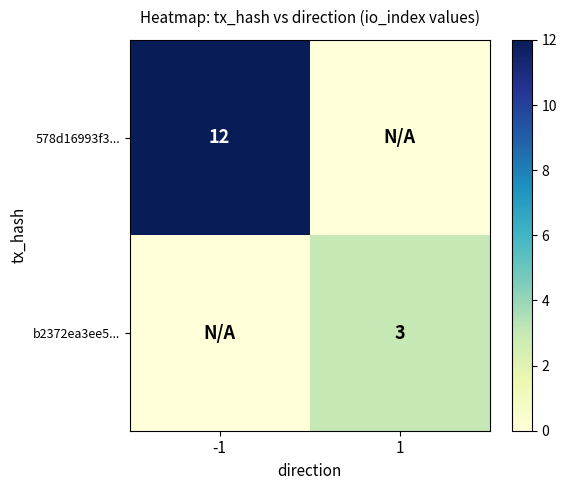

Is it true that 578d16993f3... equals 12 at -1?

True